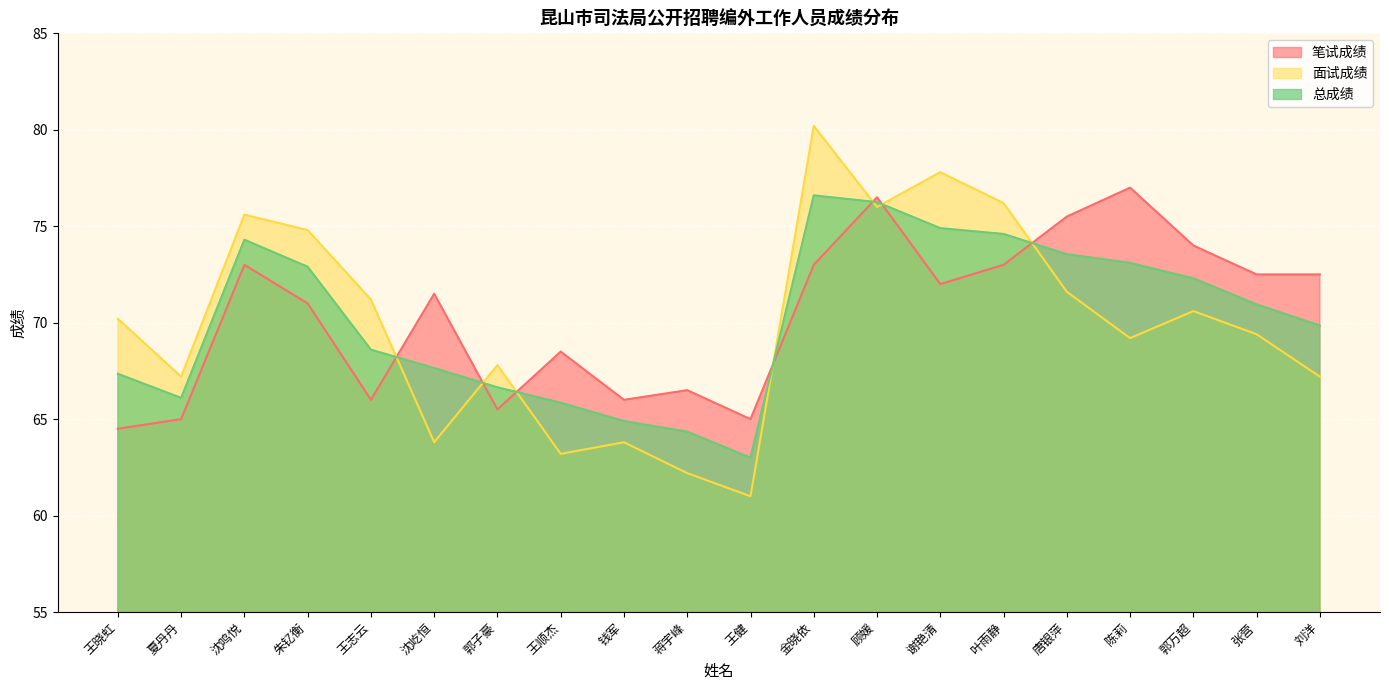

Which category has the lowest value across all series?

王健